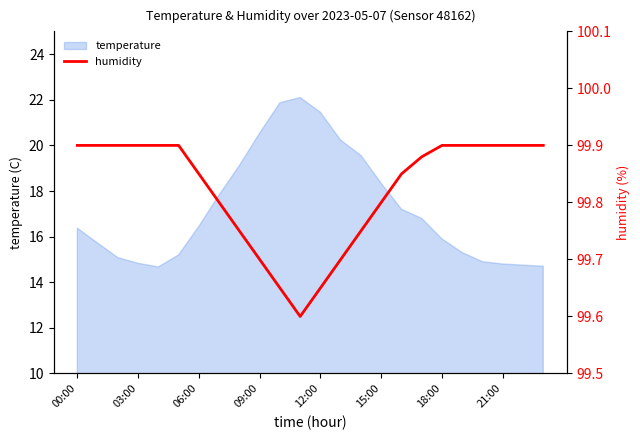

What value does the data have at 22?

99.9